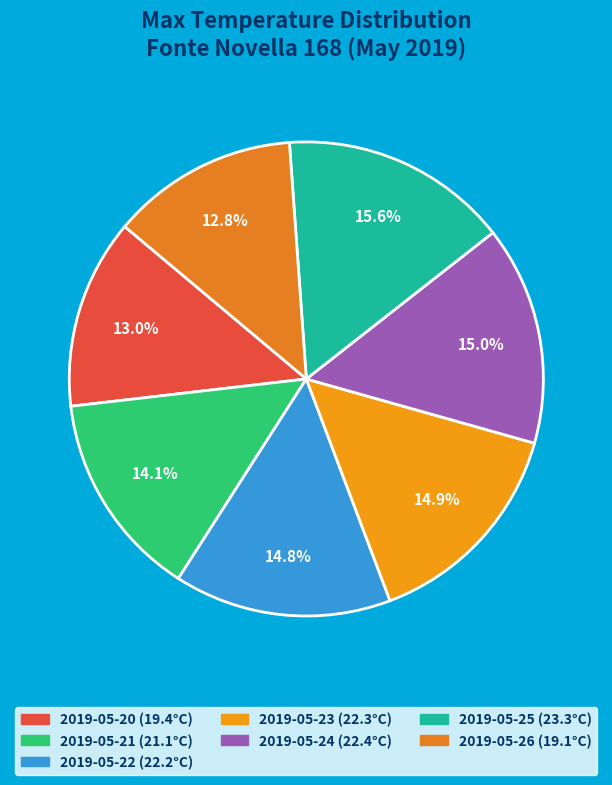

True or false: 2019-05-25 accounts for 7% of the total.

False